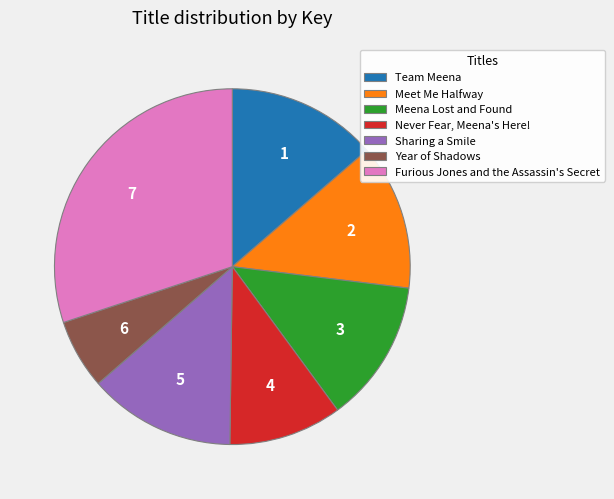

Does Meet Me Halfway account for over 50% of the chart?

No